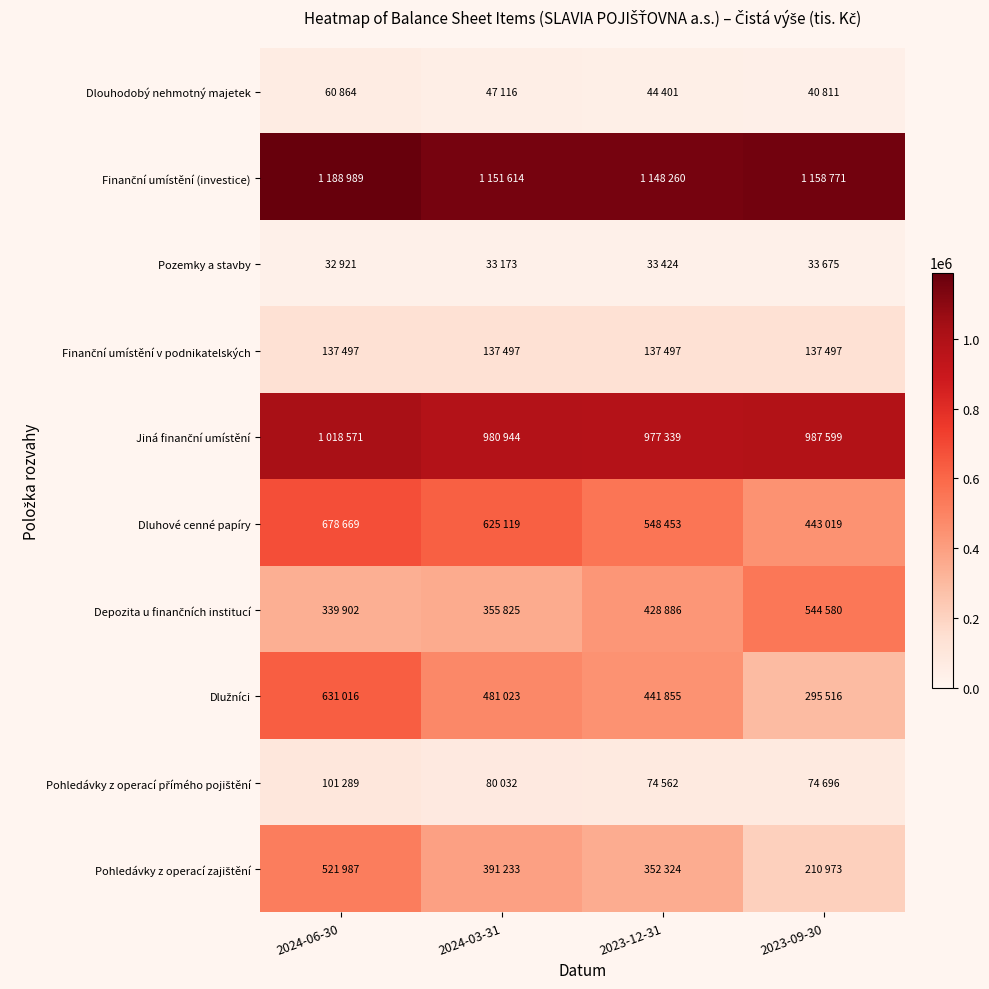

At how many categories does at least one series exceed 270935?

4